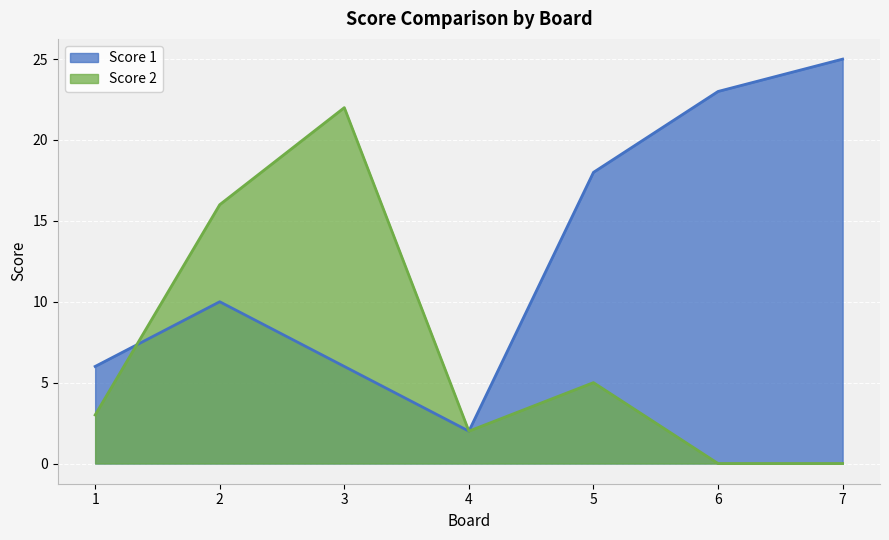

How many data points in Score 2 are less than 3?

3